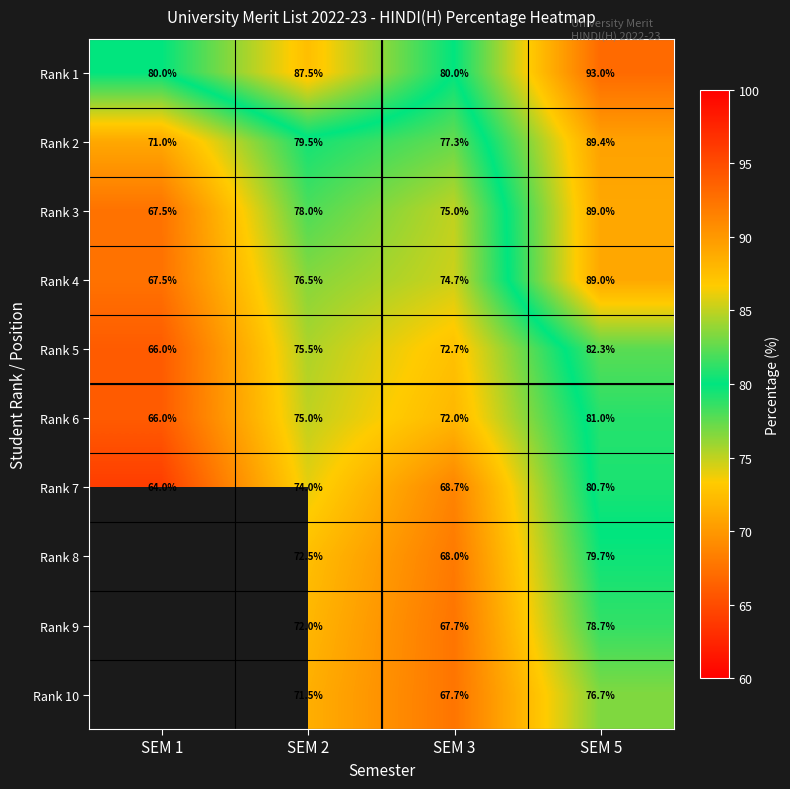

How many values in the Rank 1 series exceed 87?

2